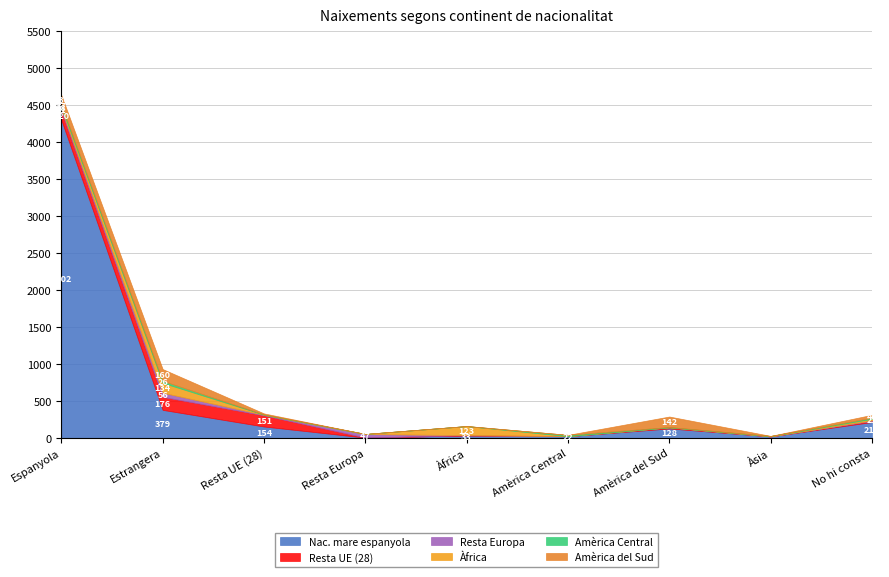

What is the label of the 3rd point from the left?

Resta UE (28)